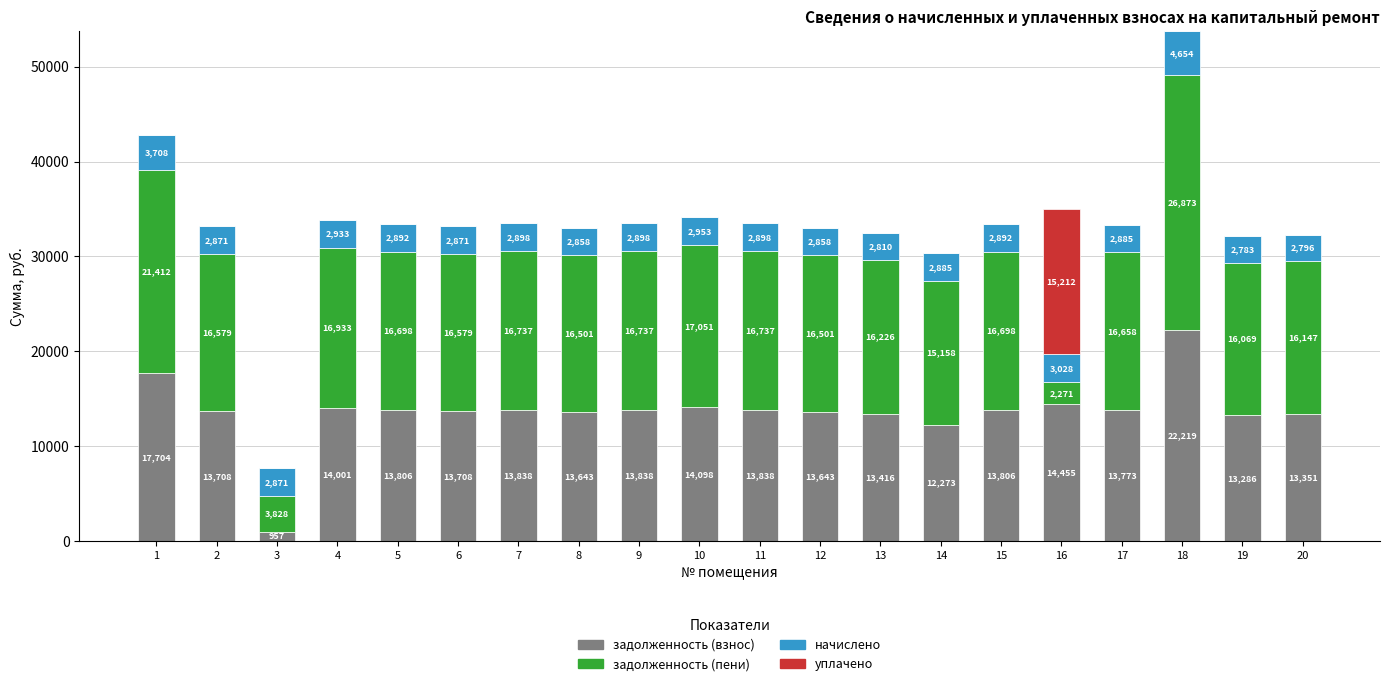

At which category is the sum across all series the highest?

18